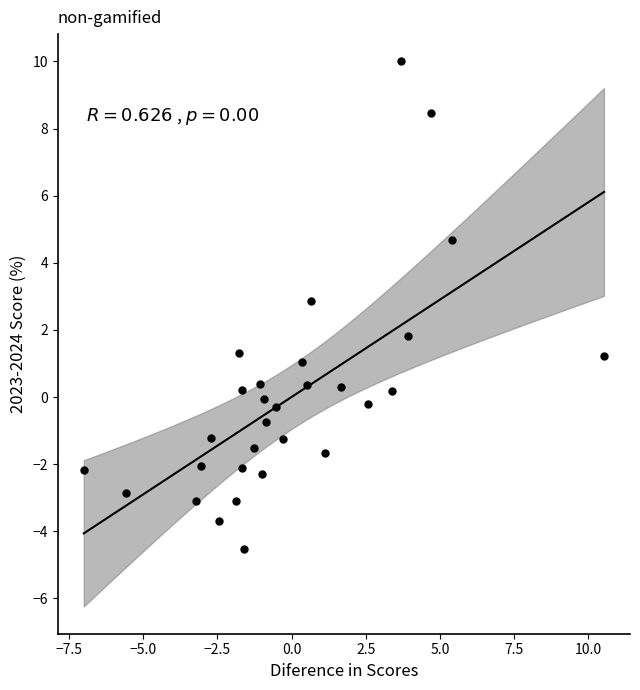

What is the range of X values (max minus min)?

17.5